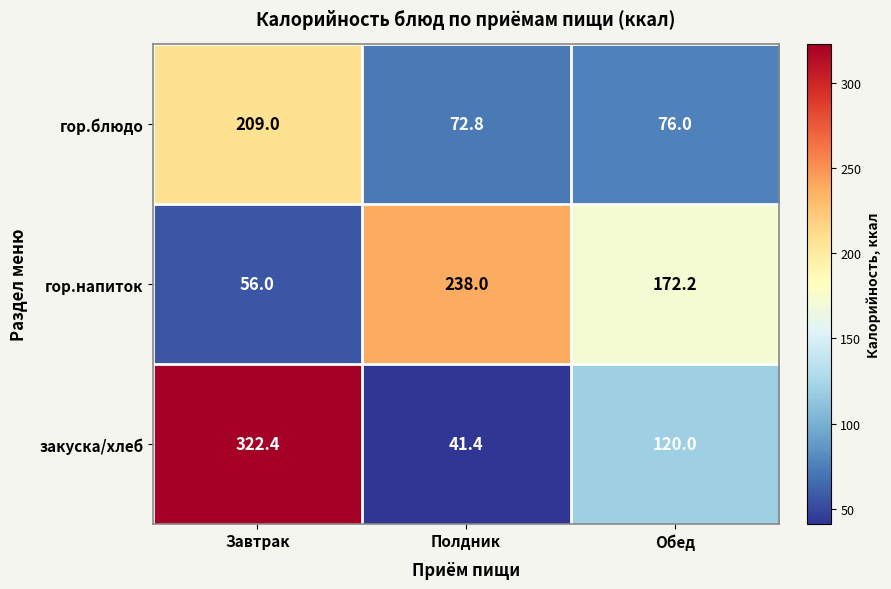

Reading left to right, what are all the values shown in this chart?

гор.блюдо: 209.0	72.8	76.0
гор.напиток: 56.0	238.0	172.2
закуска/хлеб: 322.4	41.4	120.0